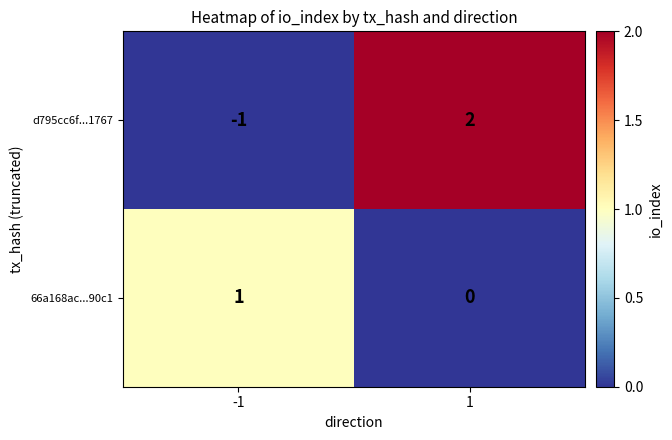

What is the difference between the maximum and minimum values in the d795cc6f...1767 series?

3